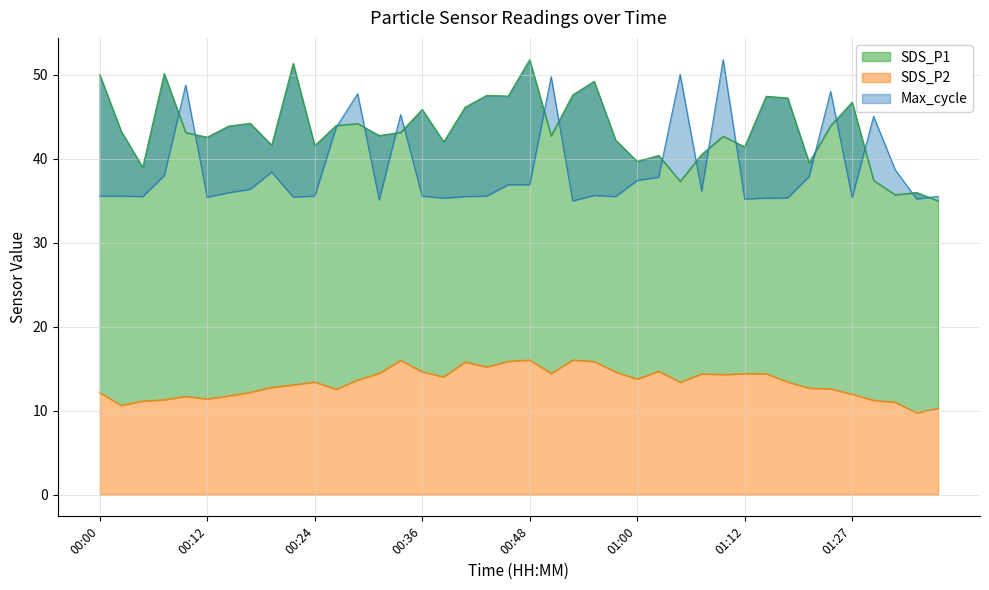

What is the smallest value displayed?

9.8